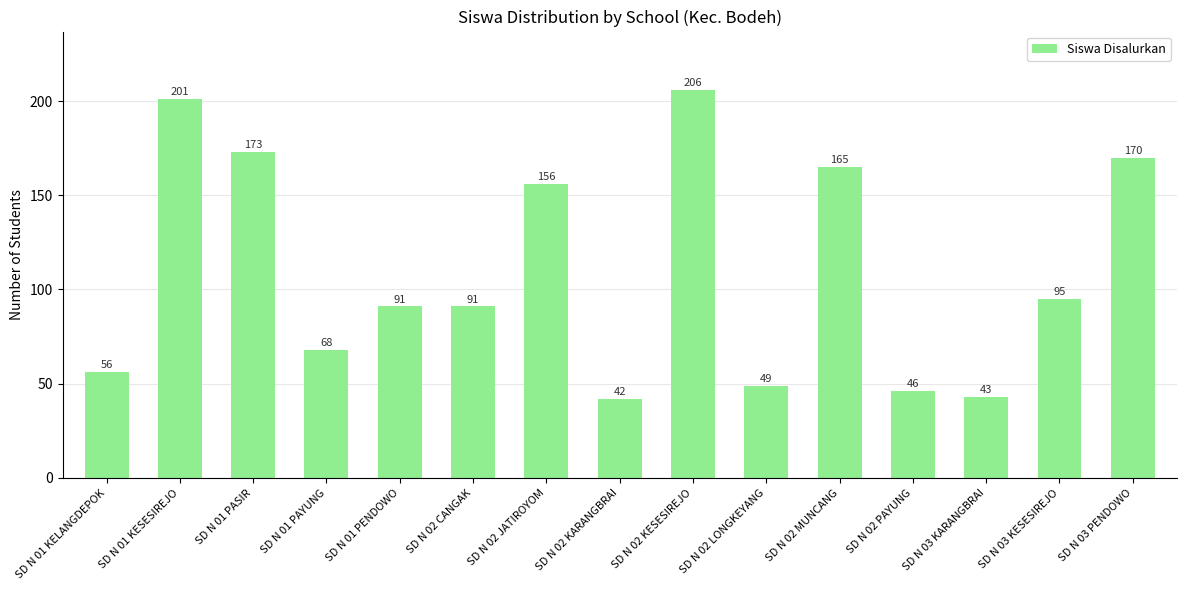

What is the label of the 10th bar from the left?

SD N 02 LONGKEYANG